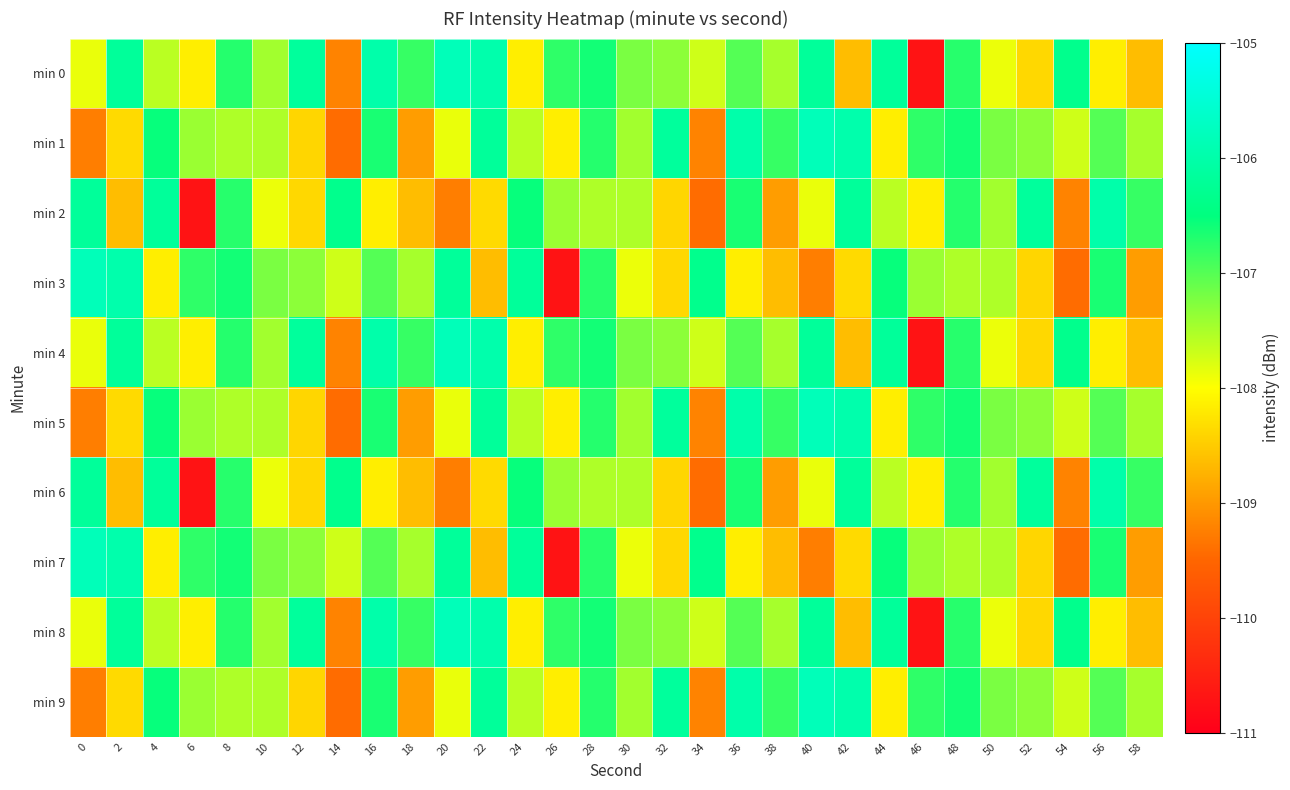

What is the difference between the highest and lowest values at 14?

3.1